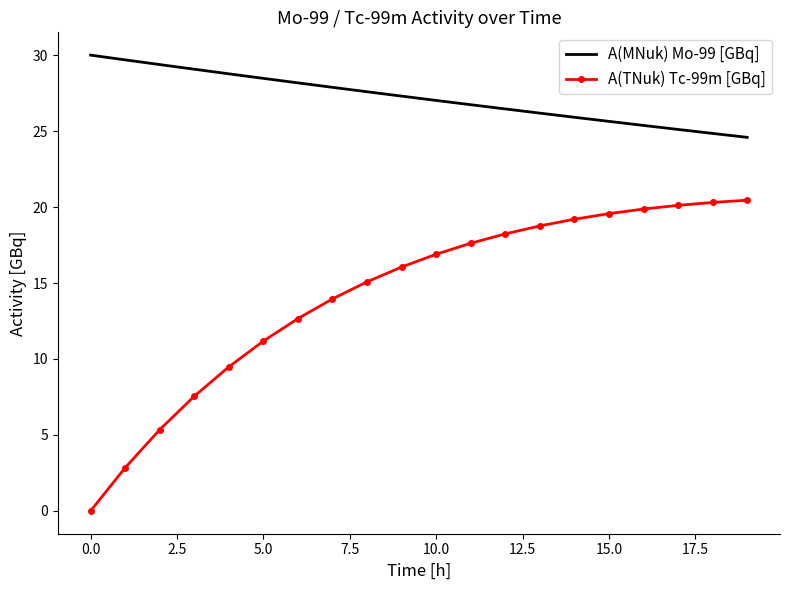

Which series has the largest range (max minus min)?

A(TNuk) Tc-99m [GBq]